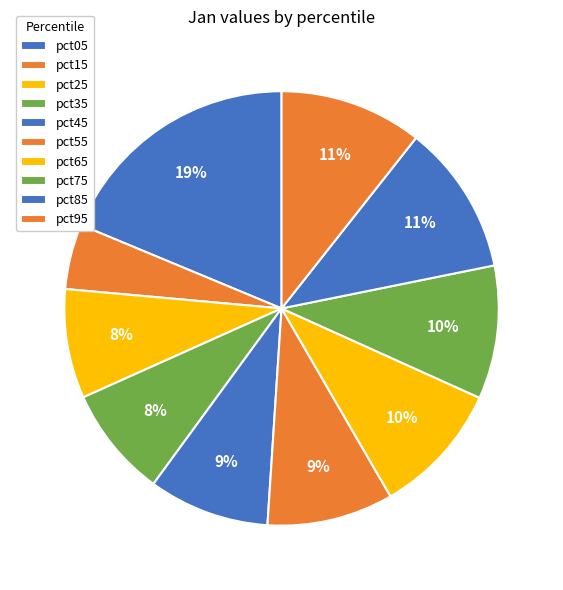

Rank the categories by value from highest to lowest.

pct05, pct85, pct95, pct75, pct65, pct55, pct45, pct35, pct25, pct15